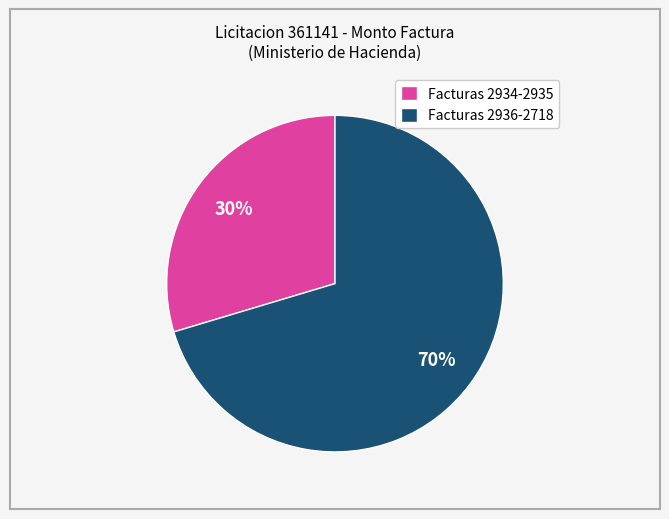

To the nearest percent, what is the combined percentage of Facturas 2934-2935 and Facturas 2936-2718?

100%